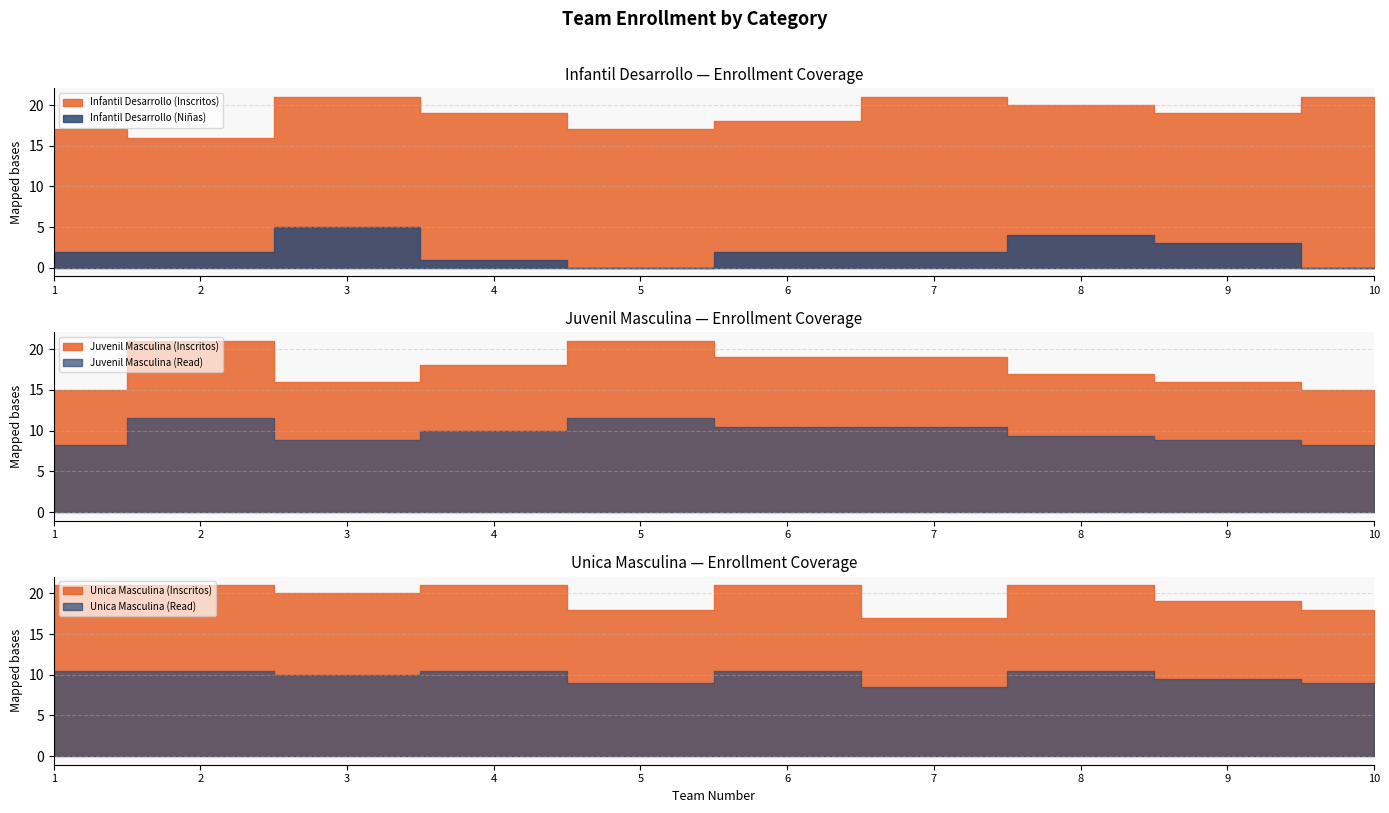

Count the number of categories in the chart.

10